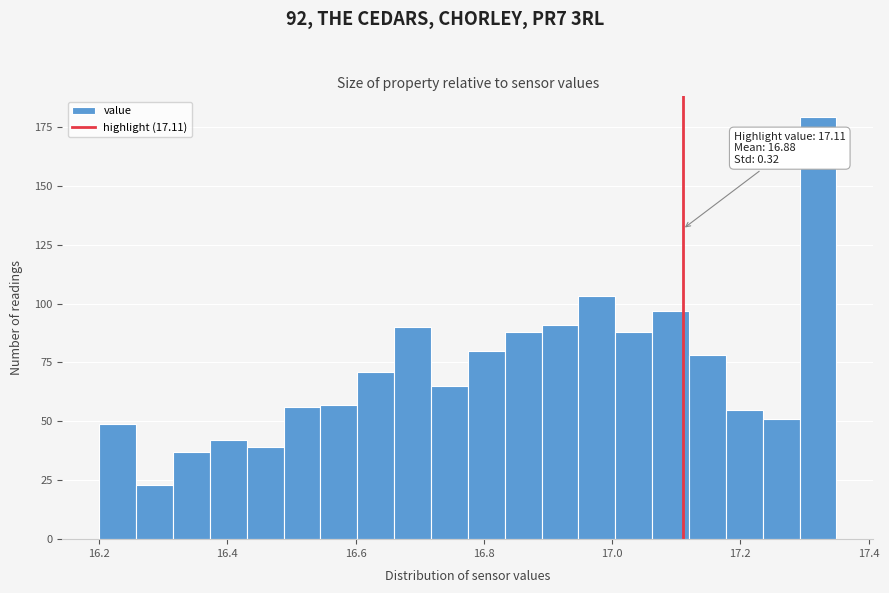

Around what value on the x-axis is the tallest bar? Give the approximate position of its centre, as read against the axis.

17.32